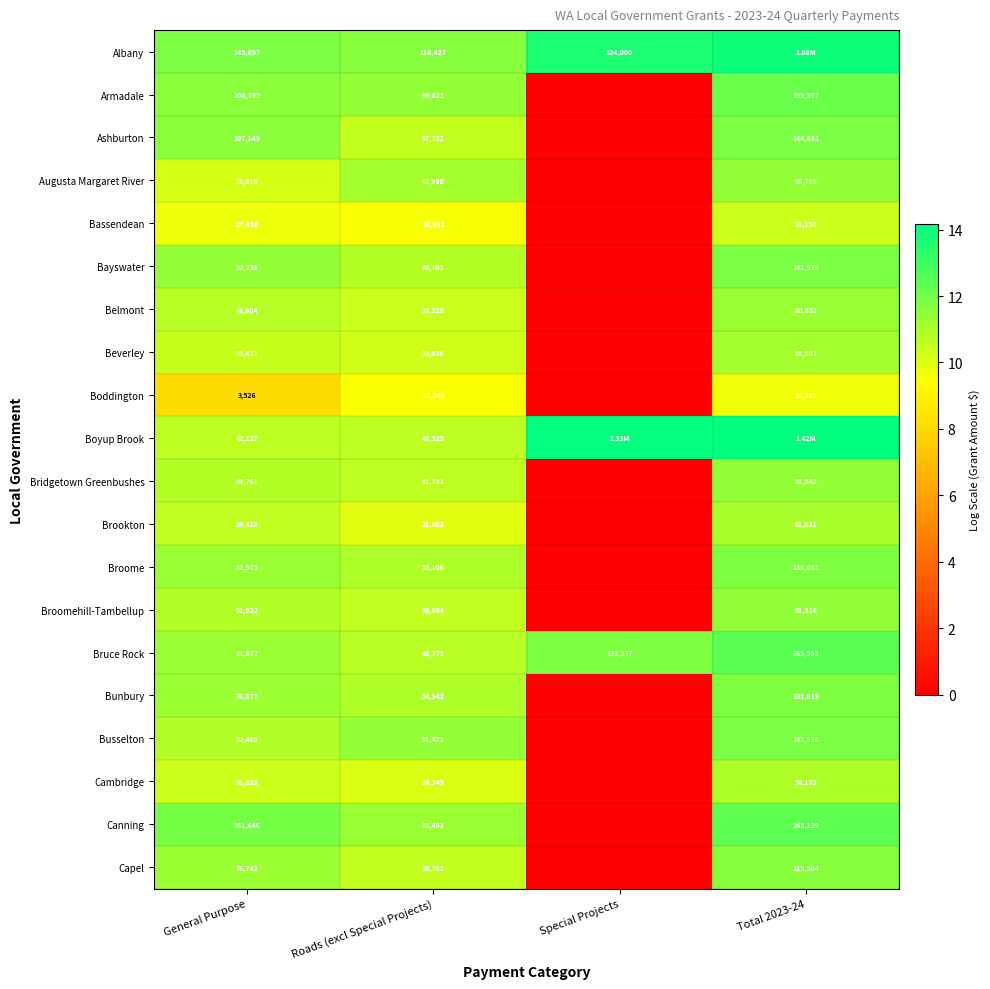

How many values in the Beverley series exceed 10?

3